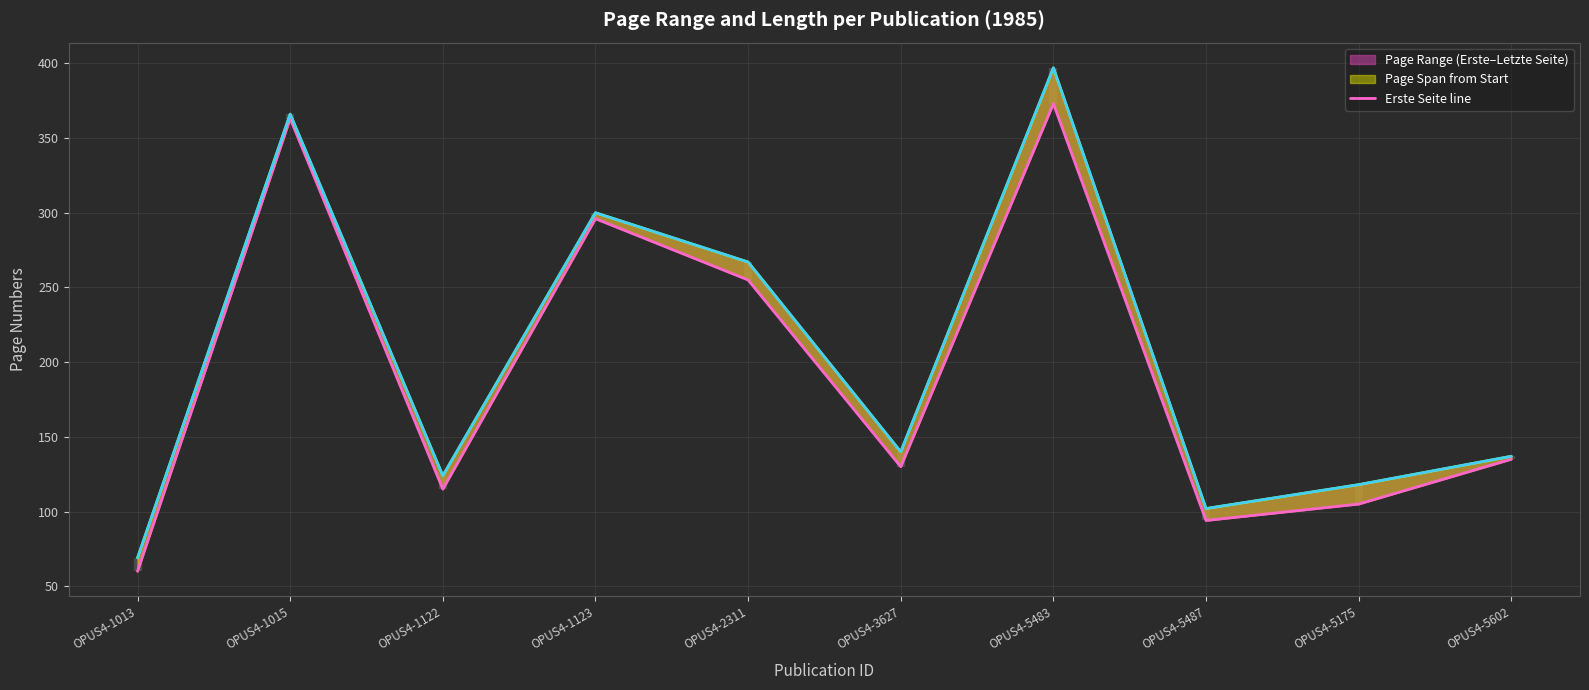

List the labels in order of value, smallest first.

OPUS4-1013, OPUS4-5487, OPUS4-5175, OPUS4-1122, OPUS4-3627, OPUS4-5602, OPUS4-2311, OPUS4-1123, OPUS4-1015, OPUS4-5483